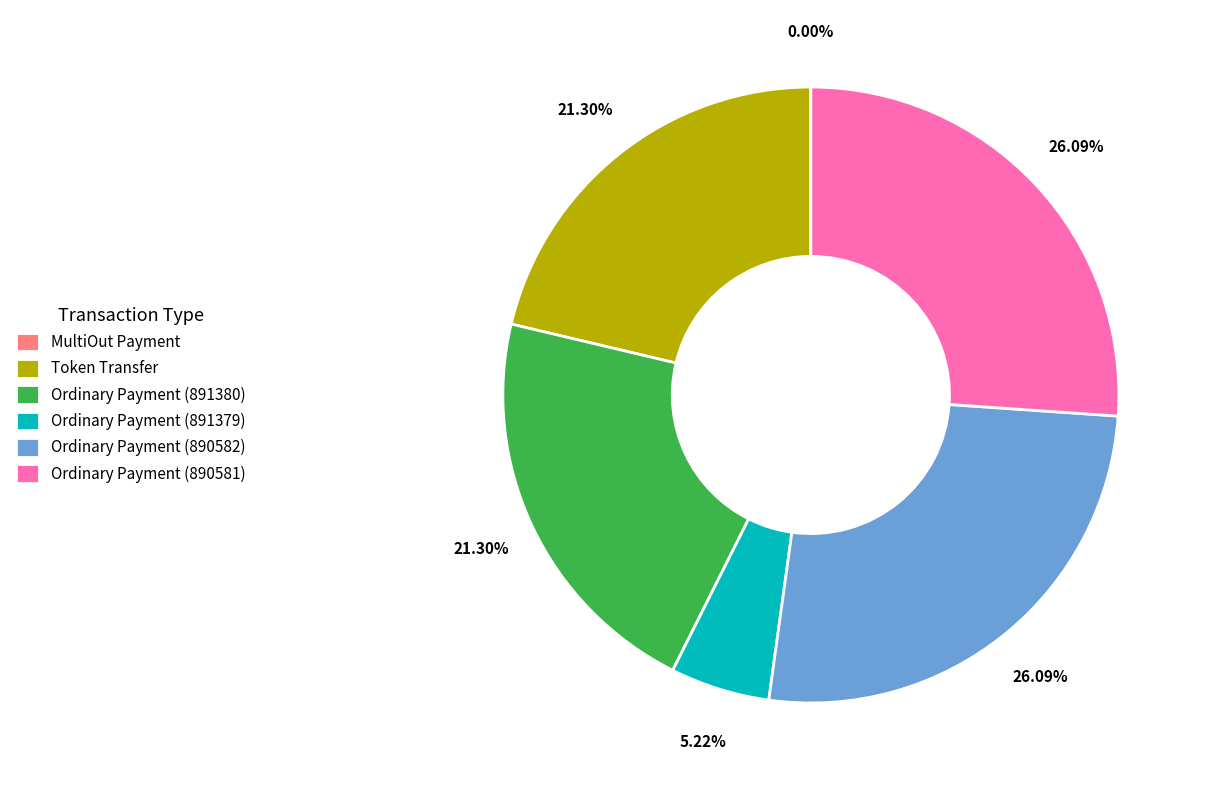

Is the sum of Token Transfer and Ordinary Payment (891379) greater than half?

No